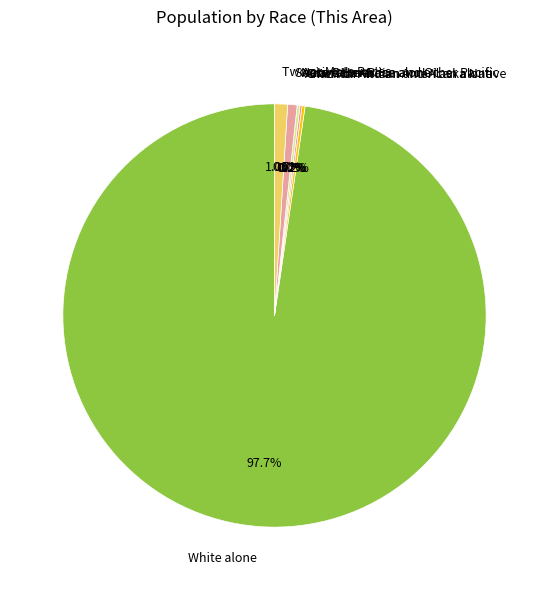

Do Two or More Races and American Indian and Alaska Native together represent more than half of the pie?

No